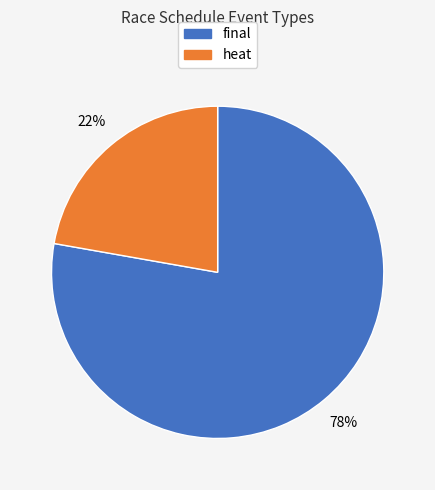

Rank the categories by value from highest to lowest.

final, heat